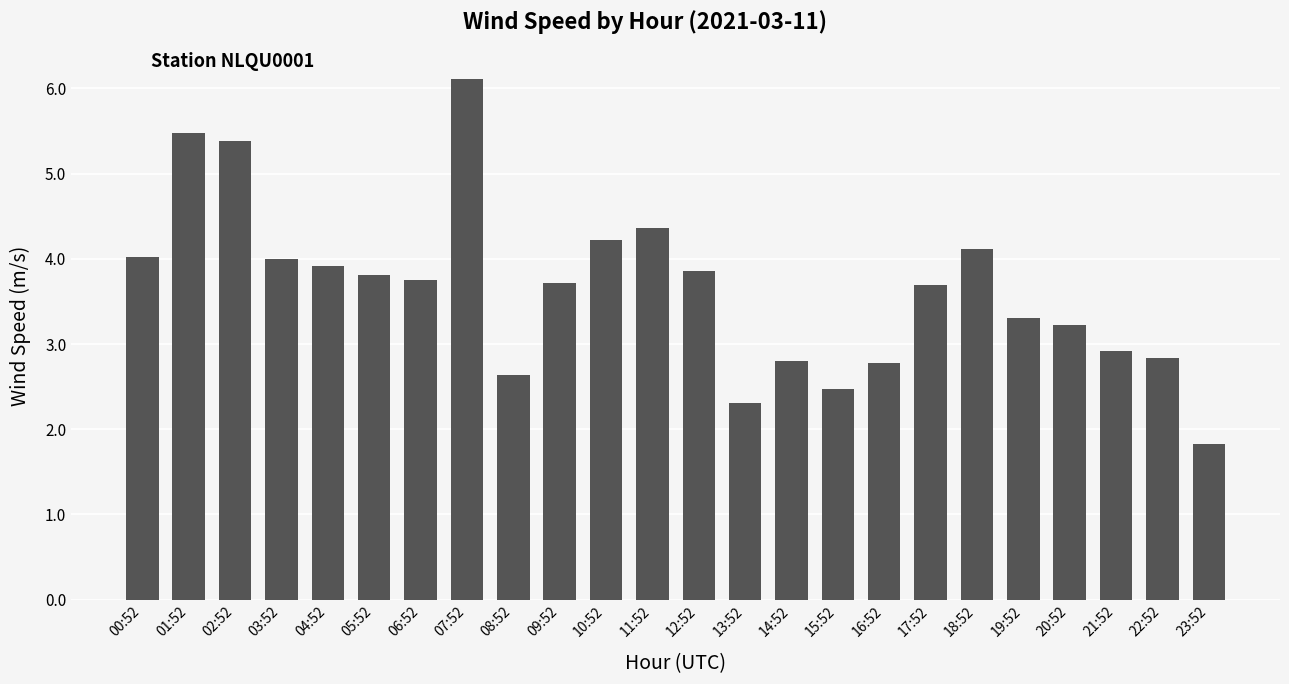

What is the smallest value displayed?

1.8